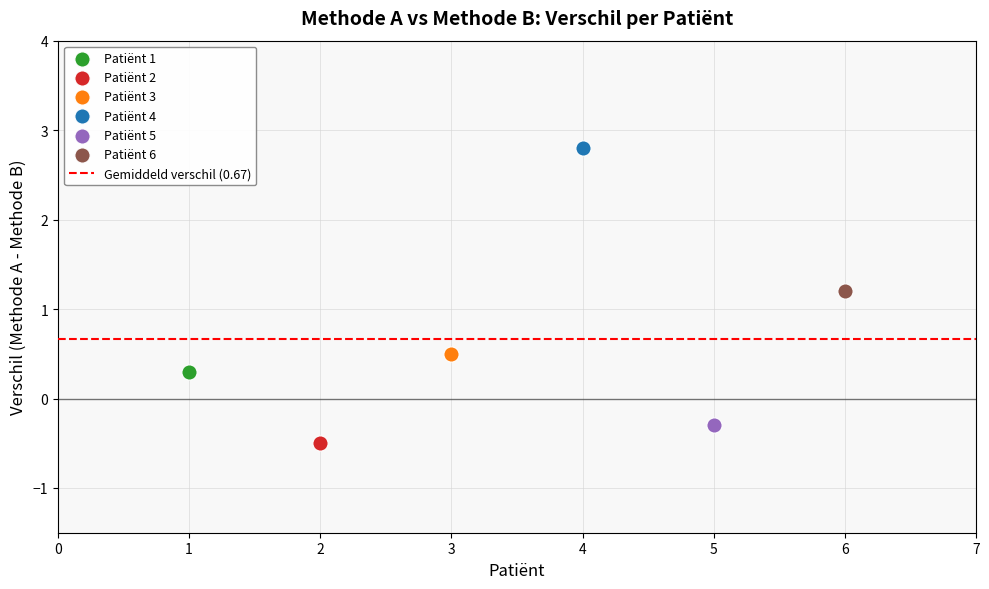

Which series contains the highest Y value?

Patiënt 4